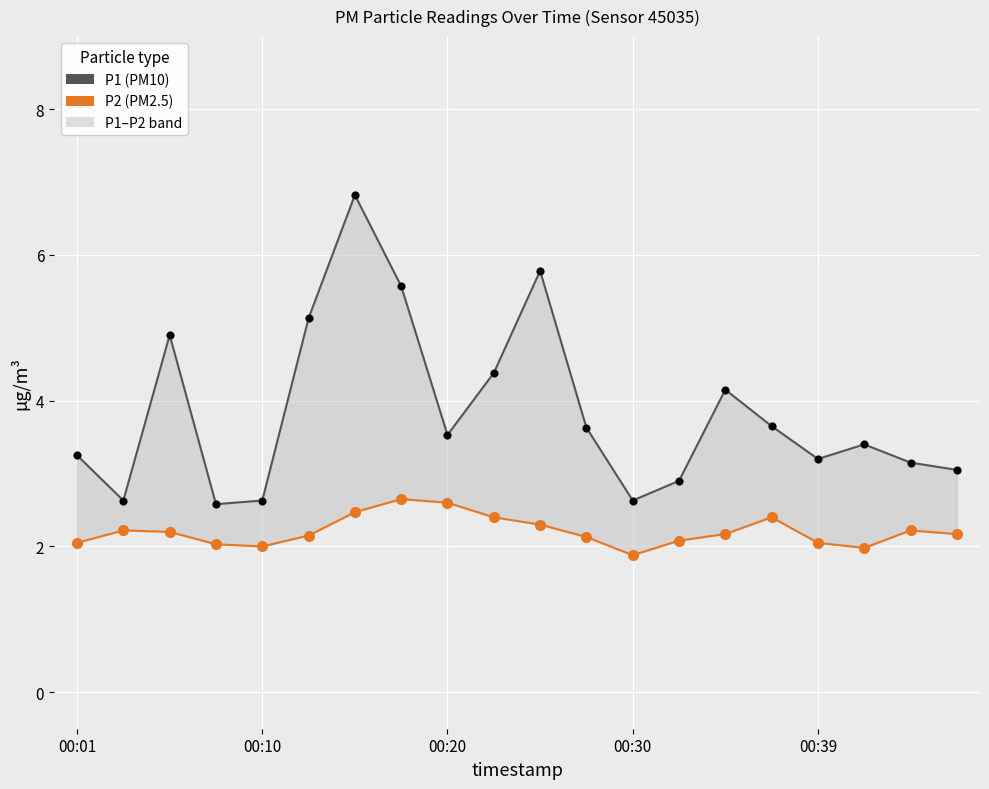

Which series contains the highest Y value?

P1